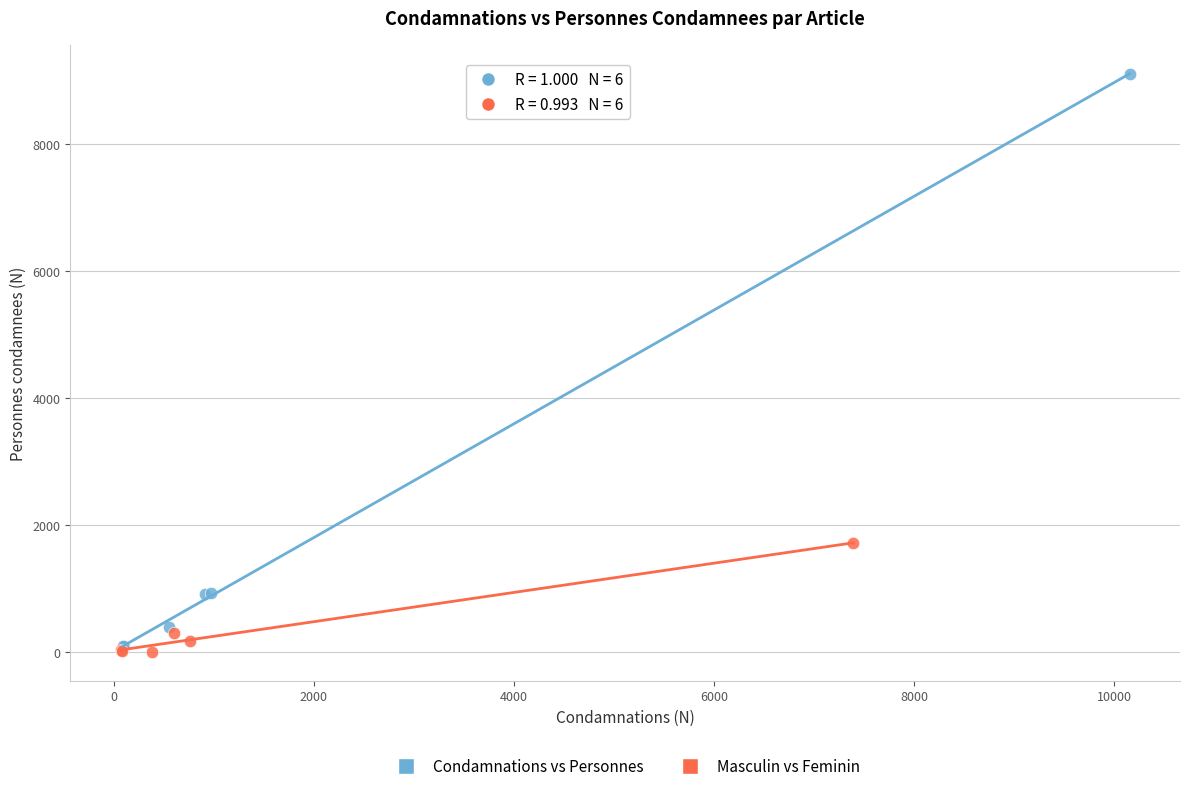

Which series contains the highest Y value?

Condamnations vs Personnes